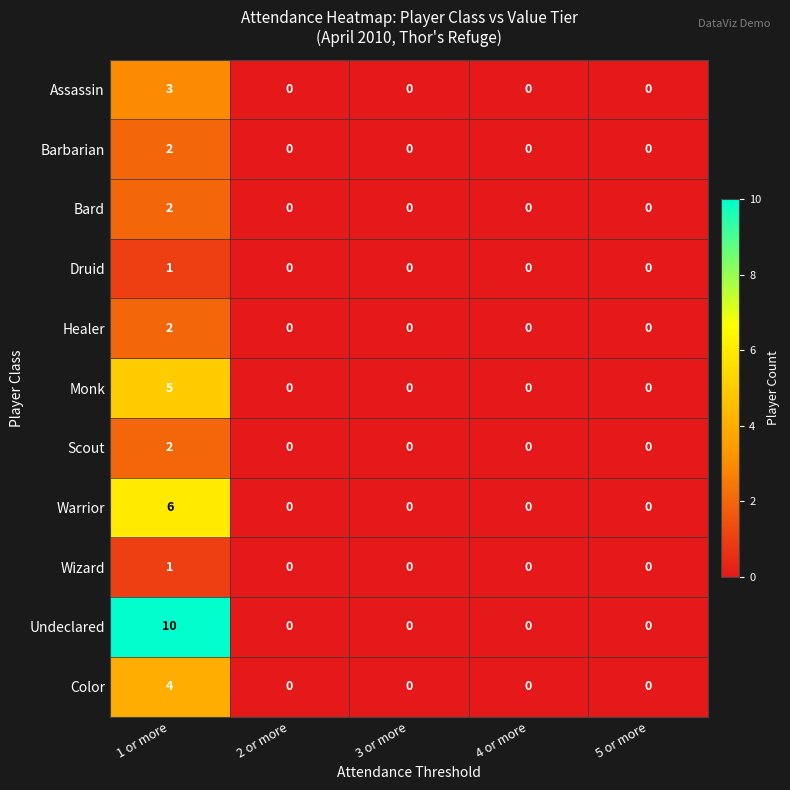

The value of Assassin at 5 or more is -1. True or false?

False